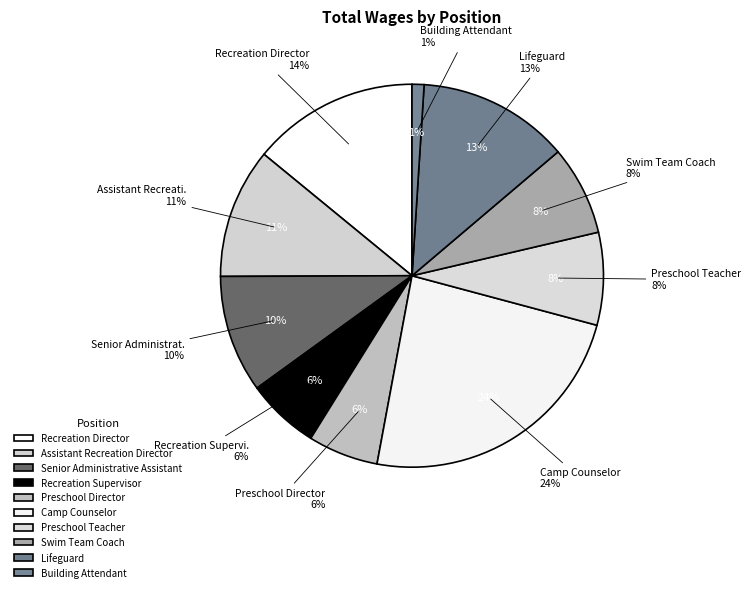

Approximately how many times larger is the value at Lifeguard compared to Recreation Director?

0.9